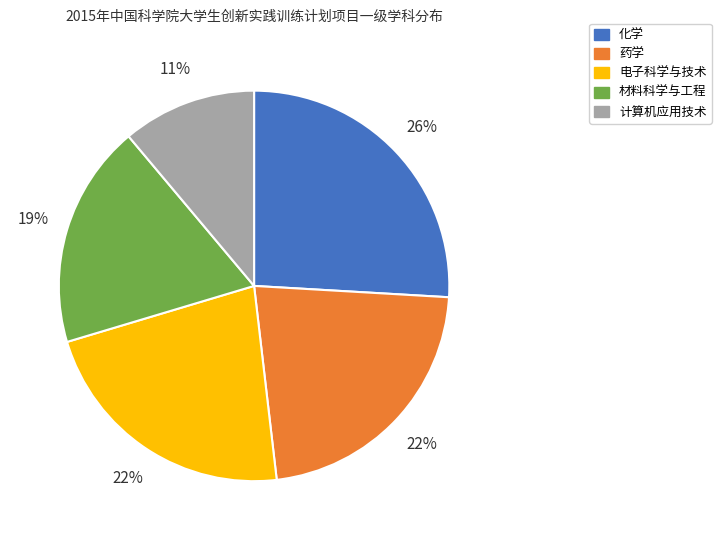

To the nearest percent, what is the difference between the largest and smallest slice percentages?

15%